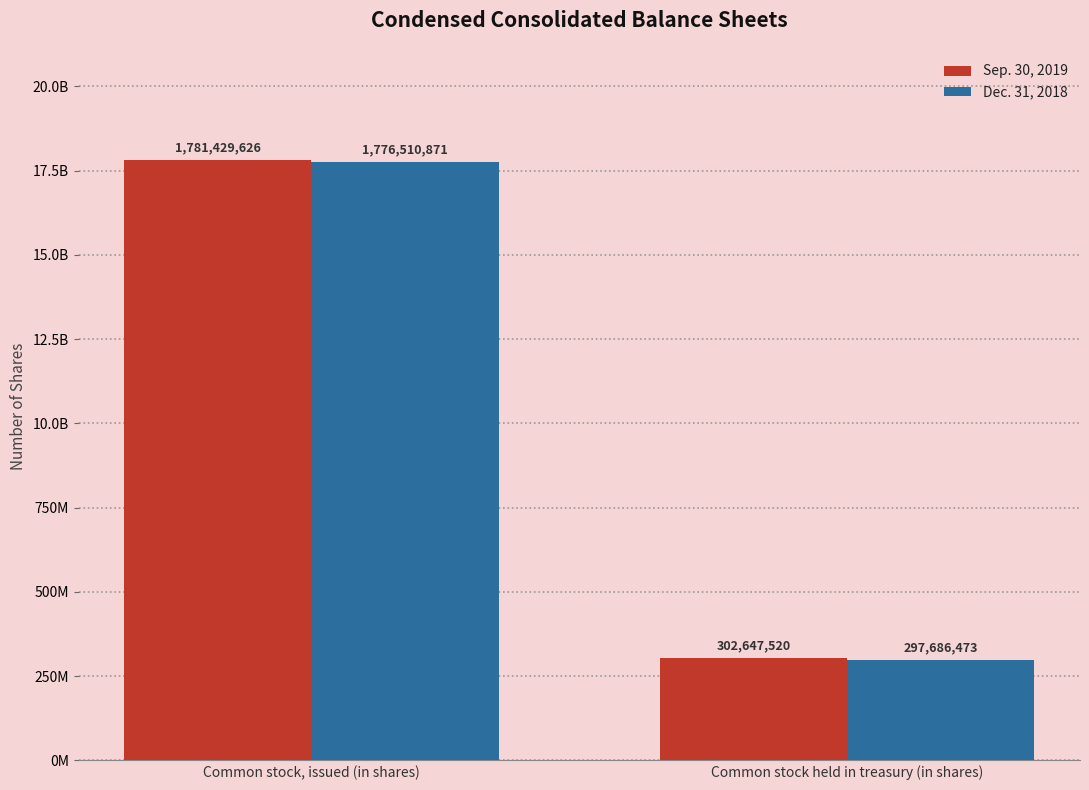

Where is Dec. 31, 2018 nearest to the value 1037098672?

Common stock, issued (in shares)